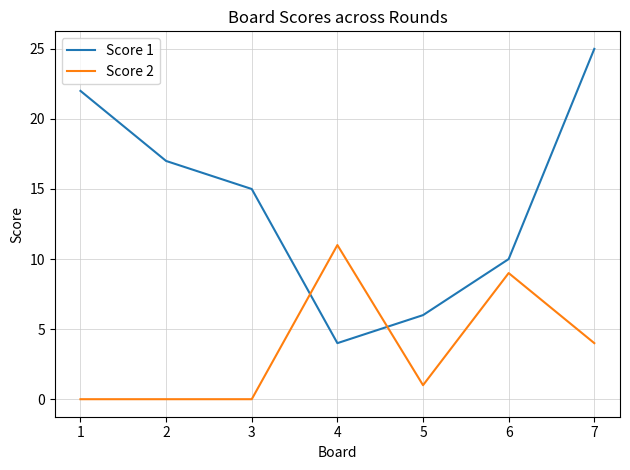

What is the difference between the Score 1 values at 4 and 6?

6